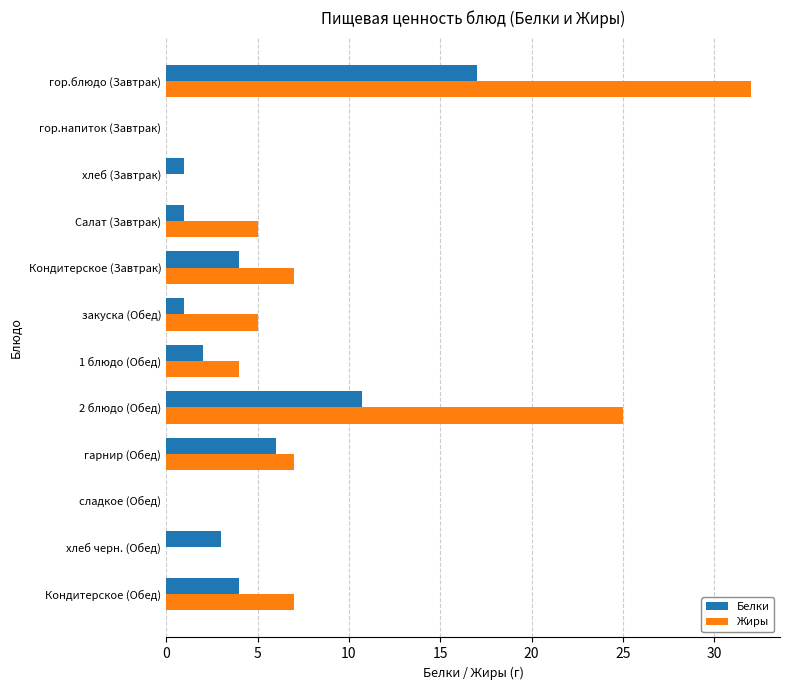

What is the total value across all series at хлеб (Завтрак)?

1.0